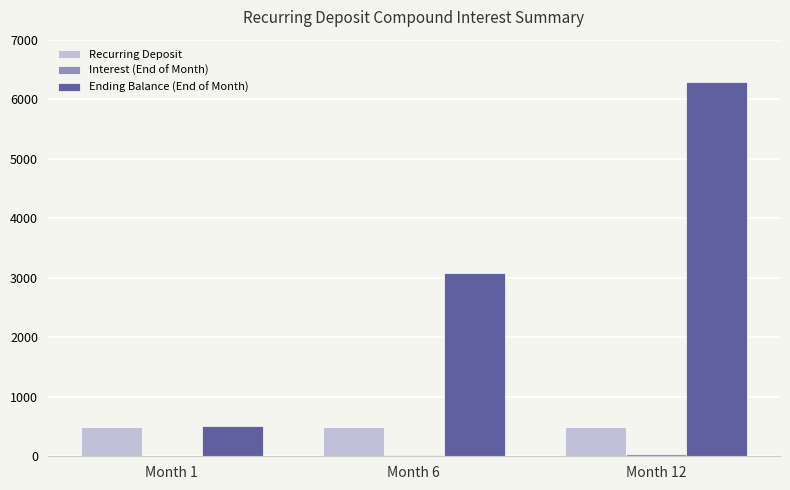

Which series has the largest total across all categories?

Ending Balance (End of Month)